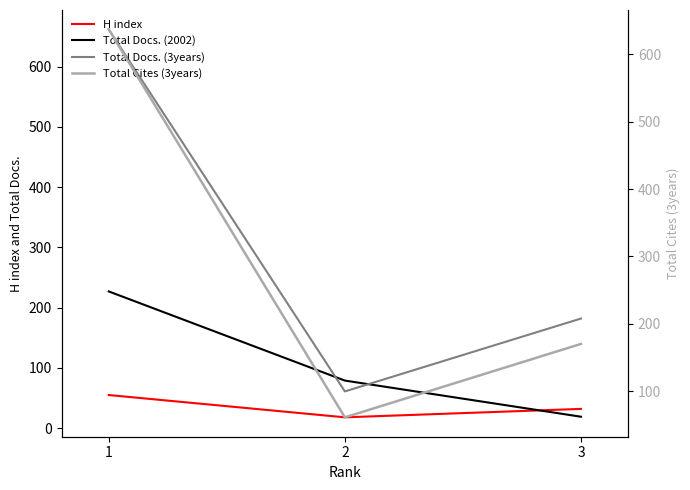

Does the chart display data point markers on the line(s)?

No